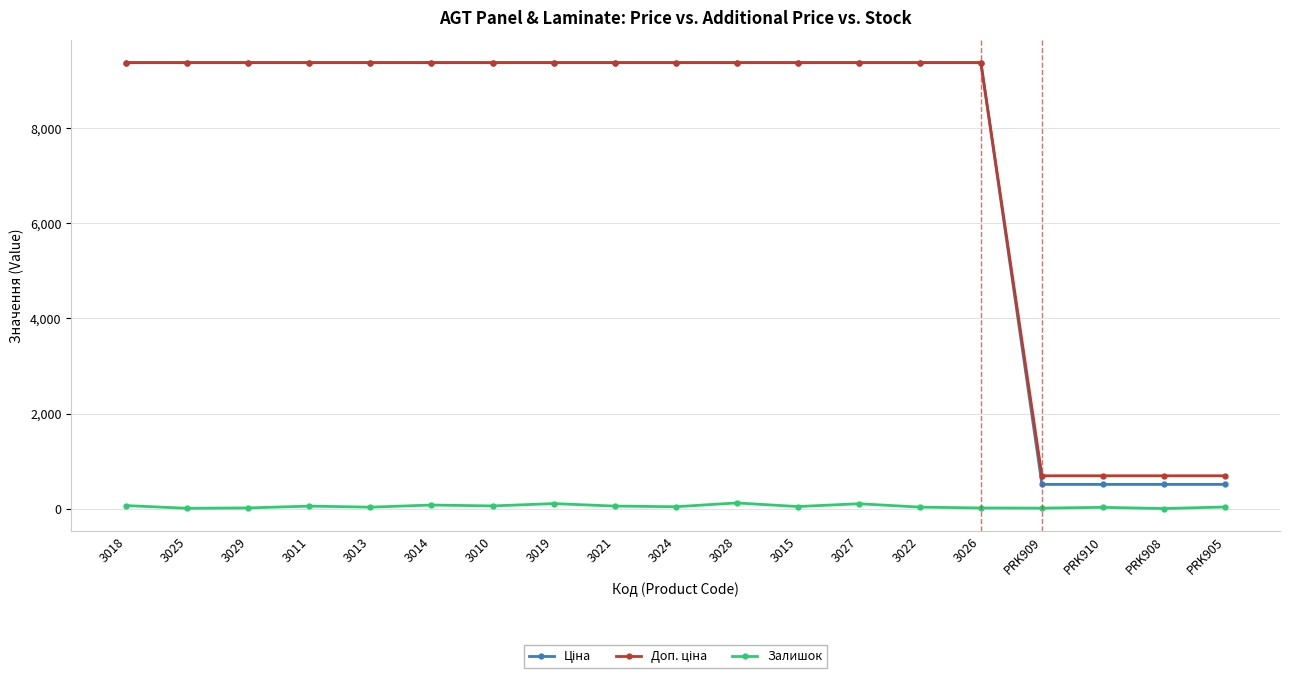

At how many categories does at least one series exceed 2577?

15